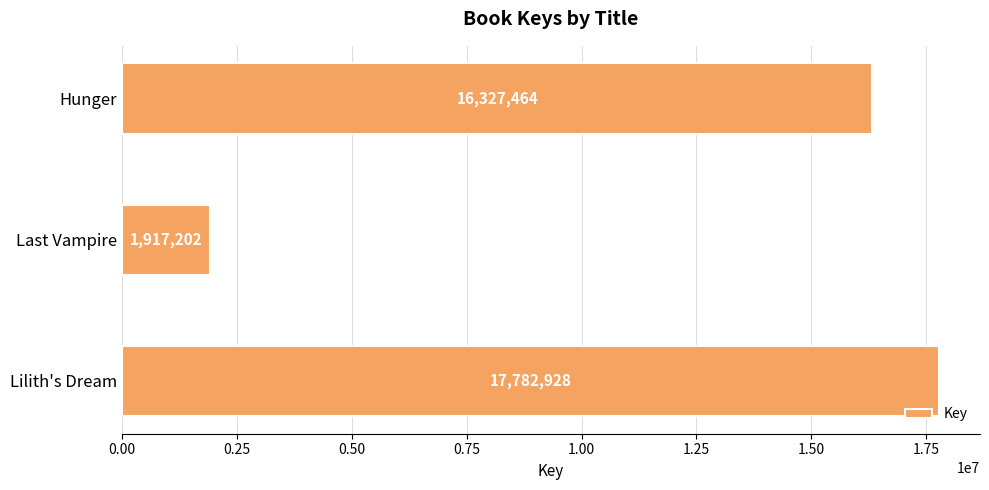

How many series are shown in this chart?

1